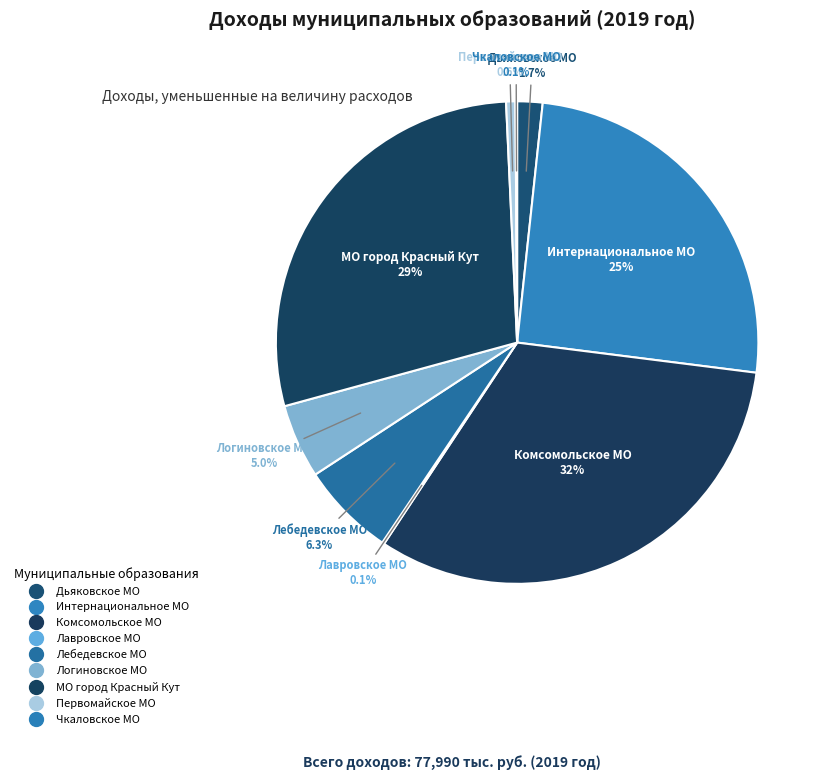

Does Лавровское МО represent more than half of the total?

No